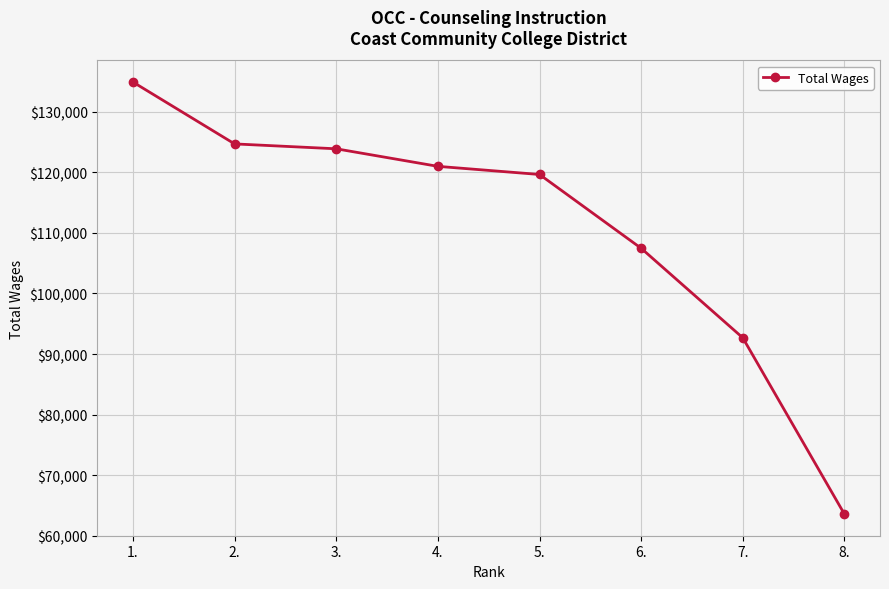

Reading left to right, what are all the values shown in this chart?

134930	124714	123906	121006	119663	107471	92678	63551